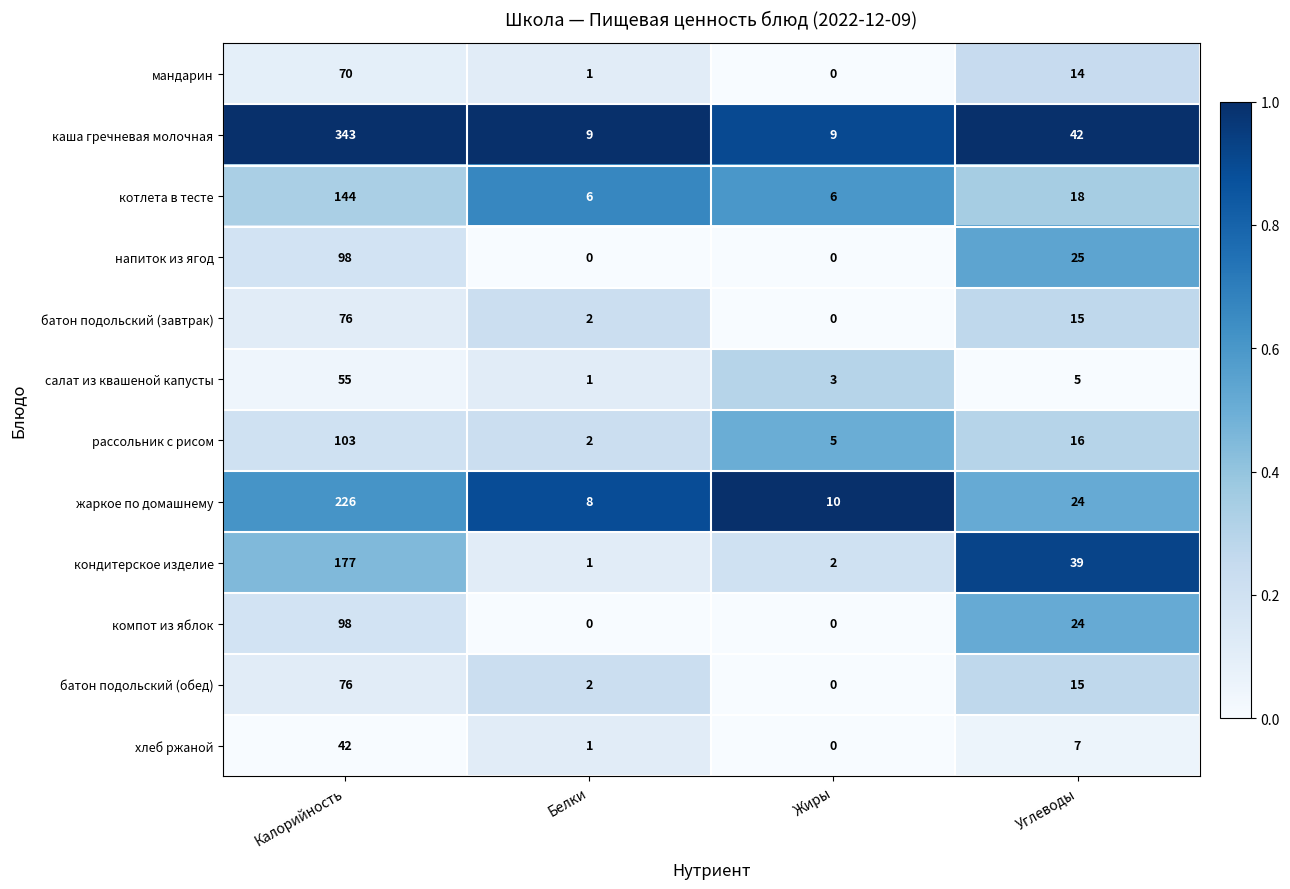

What is the difference between the батон подольский (завтрак) values at Белки and Калорийность?

74